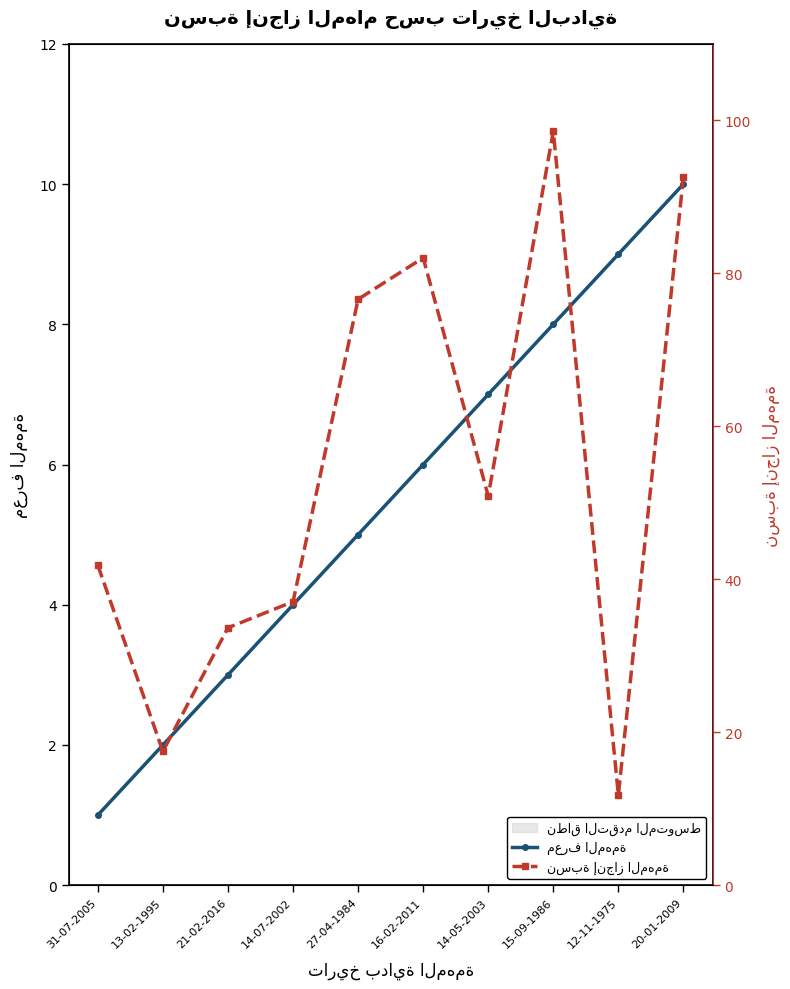

At which category is the sum across all series the highest?

15-09-1986